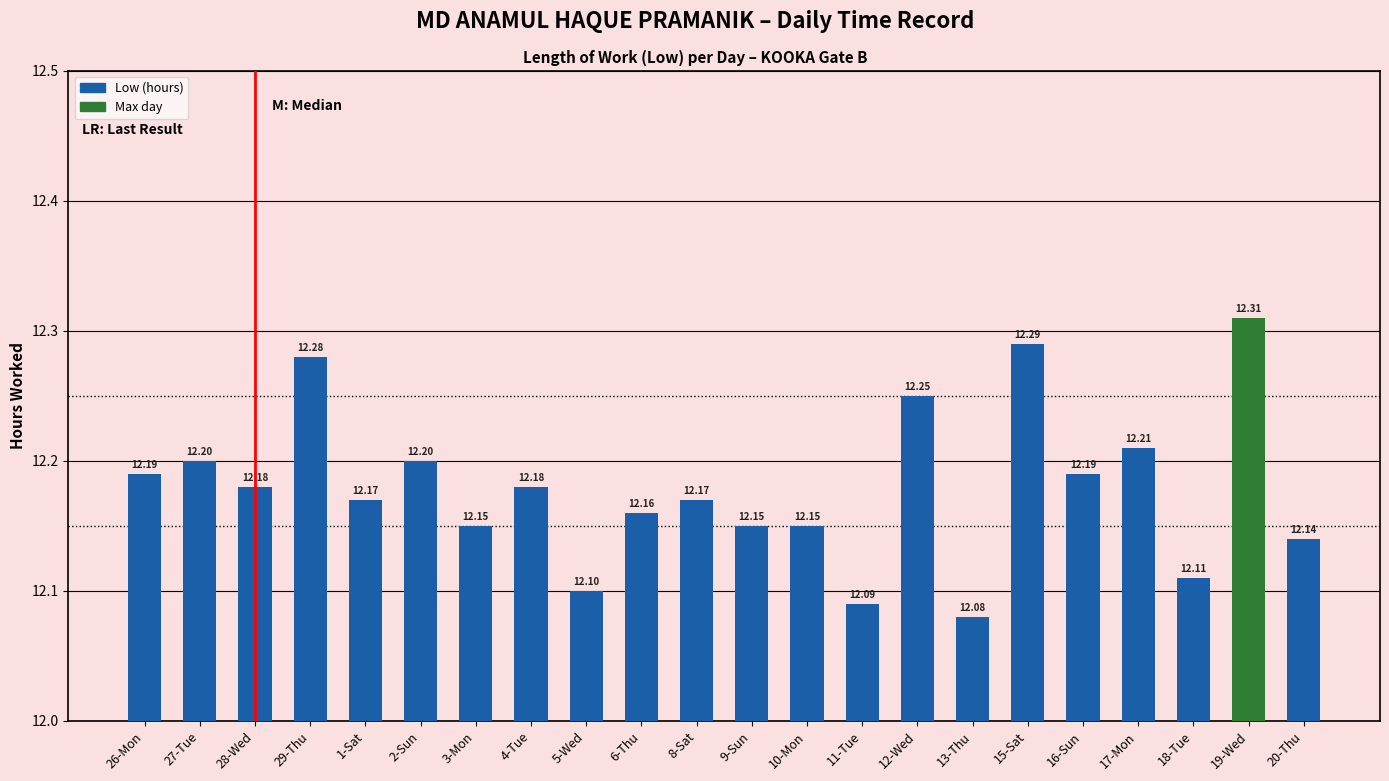

Count the values in the range 12 to 13.

22